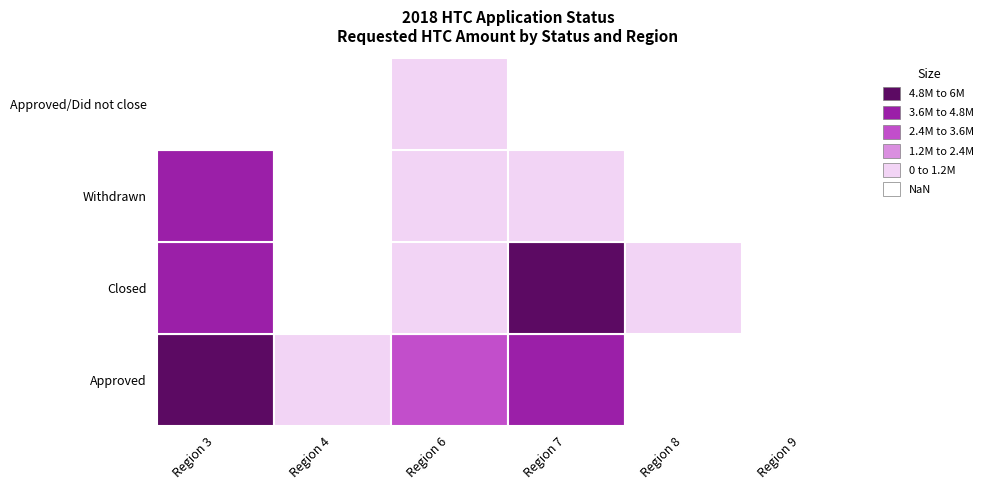

Which series has the largest range (max minus min)?

Closed